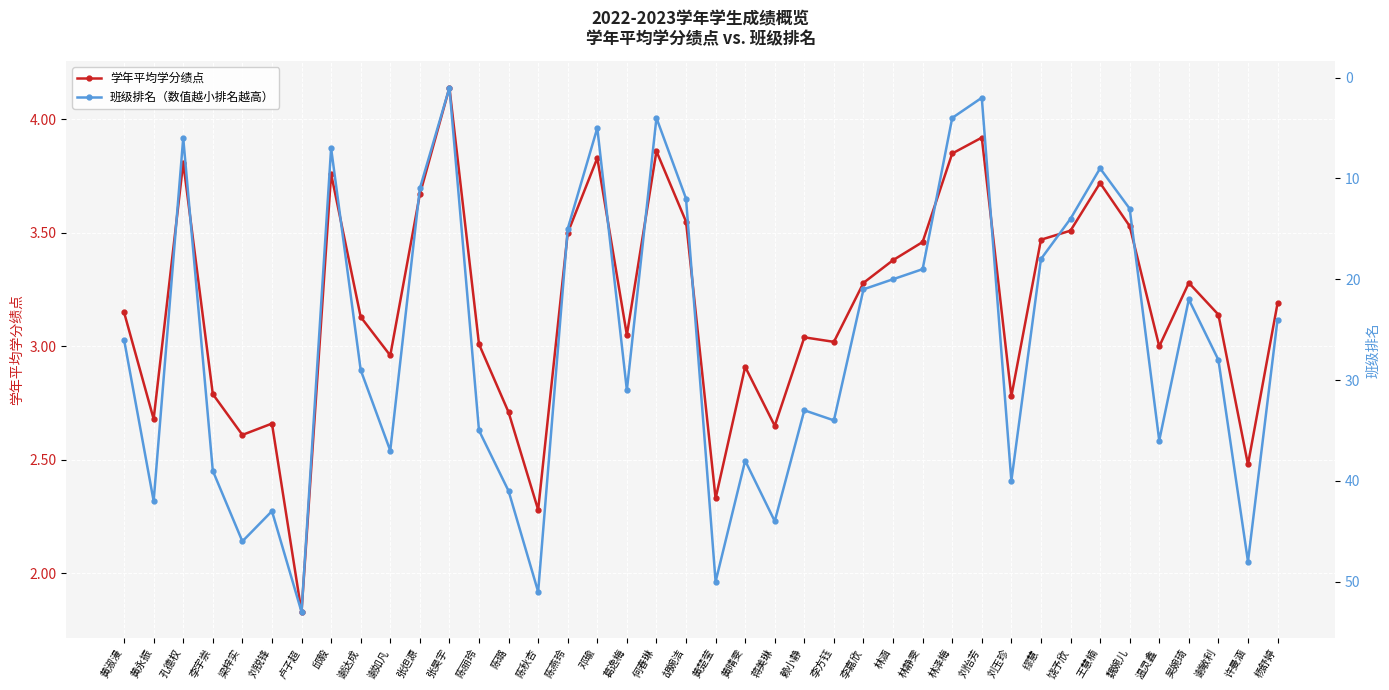

In 学年平均学分绩点, how many points are higher than both neighbors (excluding endpoints)?

11